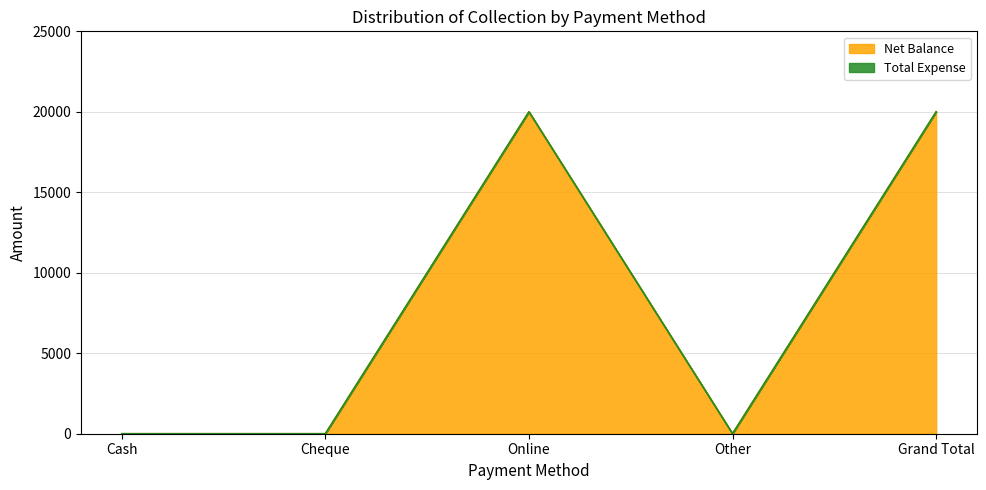

What is the difference between the maximum and minimum values?

20000